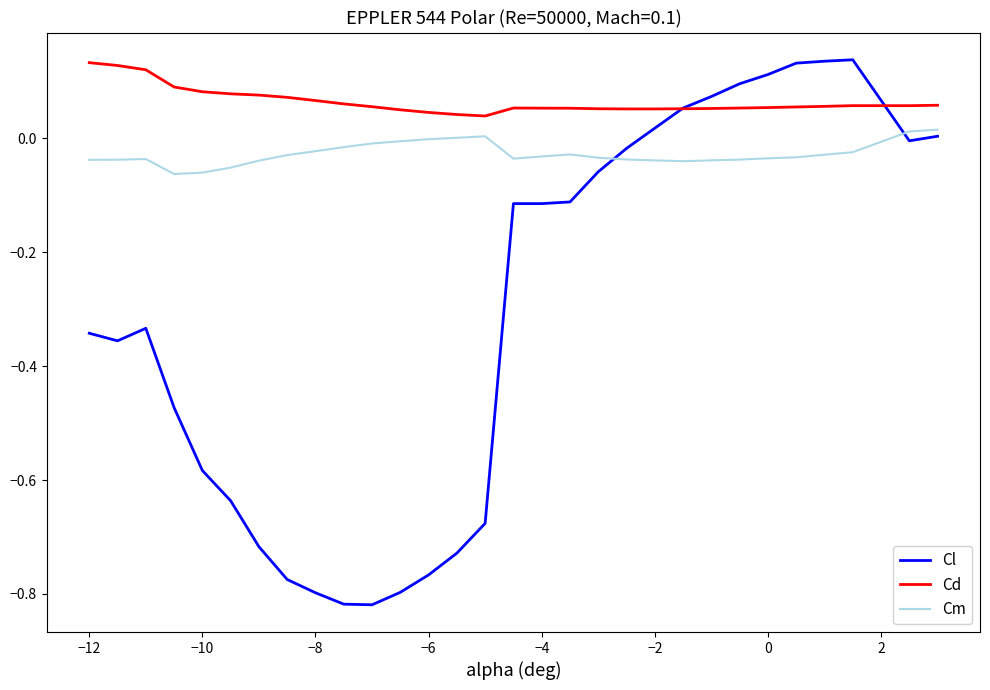

How many times do Cl and Cd cross each other?

2